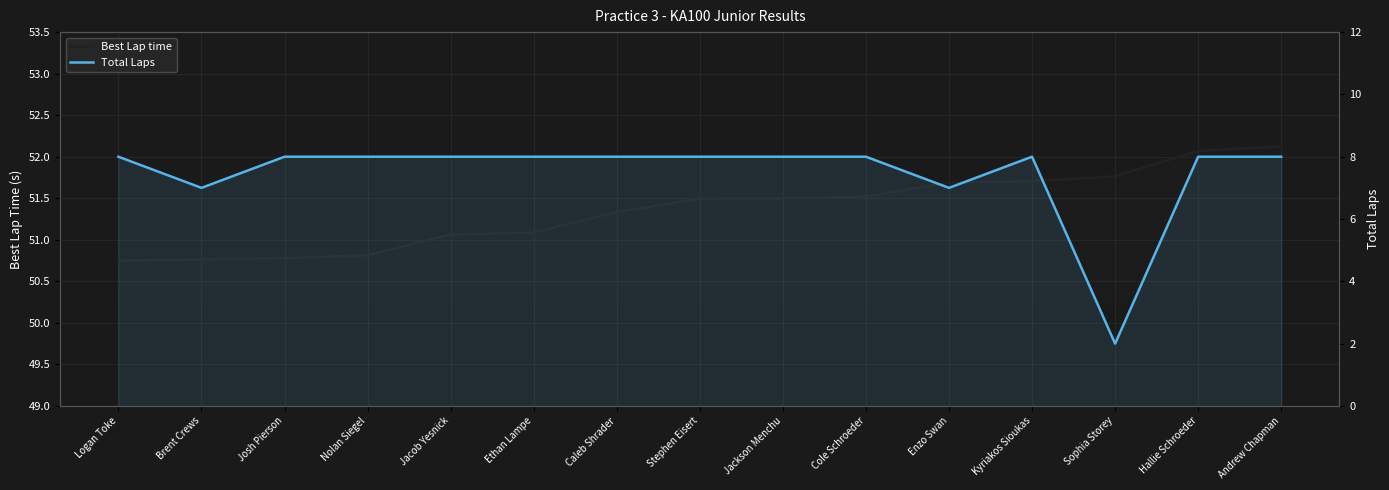

What are all the series names shown in the legend?

Best Lap time, Total Laps